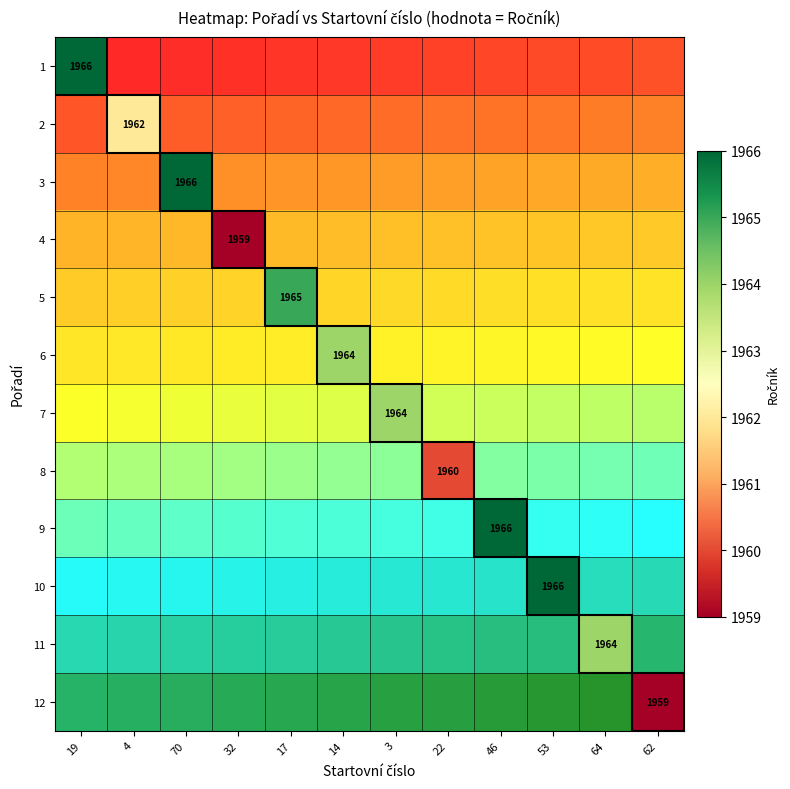

The value of 7 at 3 is 3344. True or false?

False